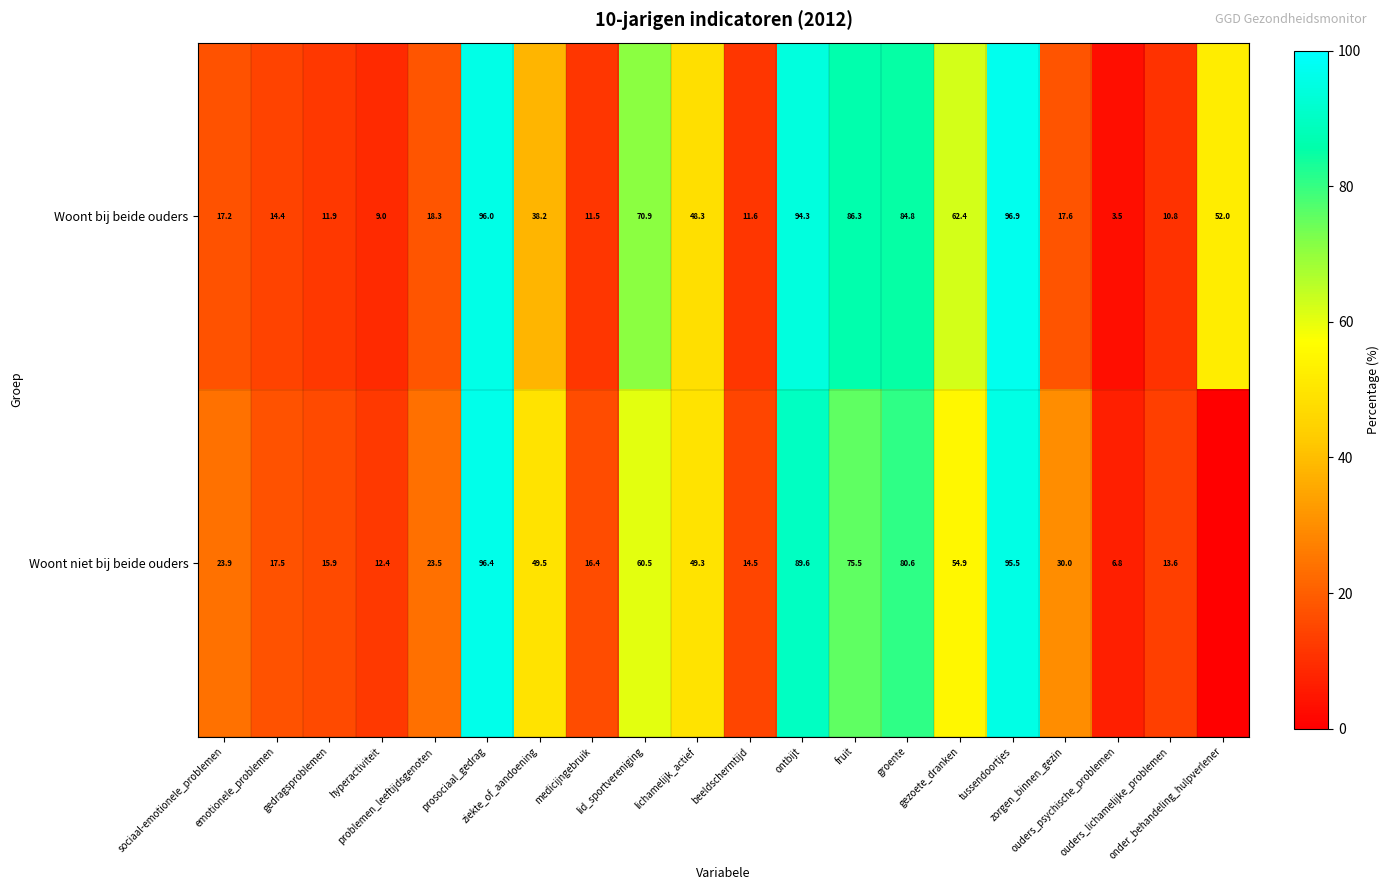

The Woont bij beide ouders series shows 3.7 at gedragsproblemen. True or false?

False